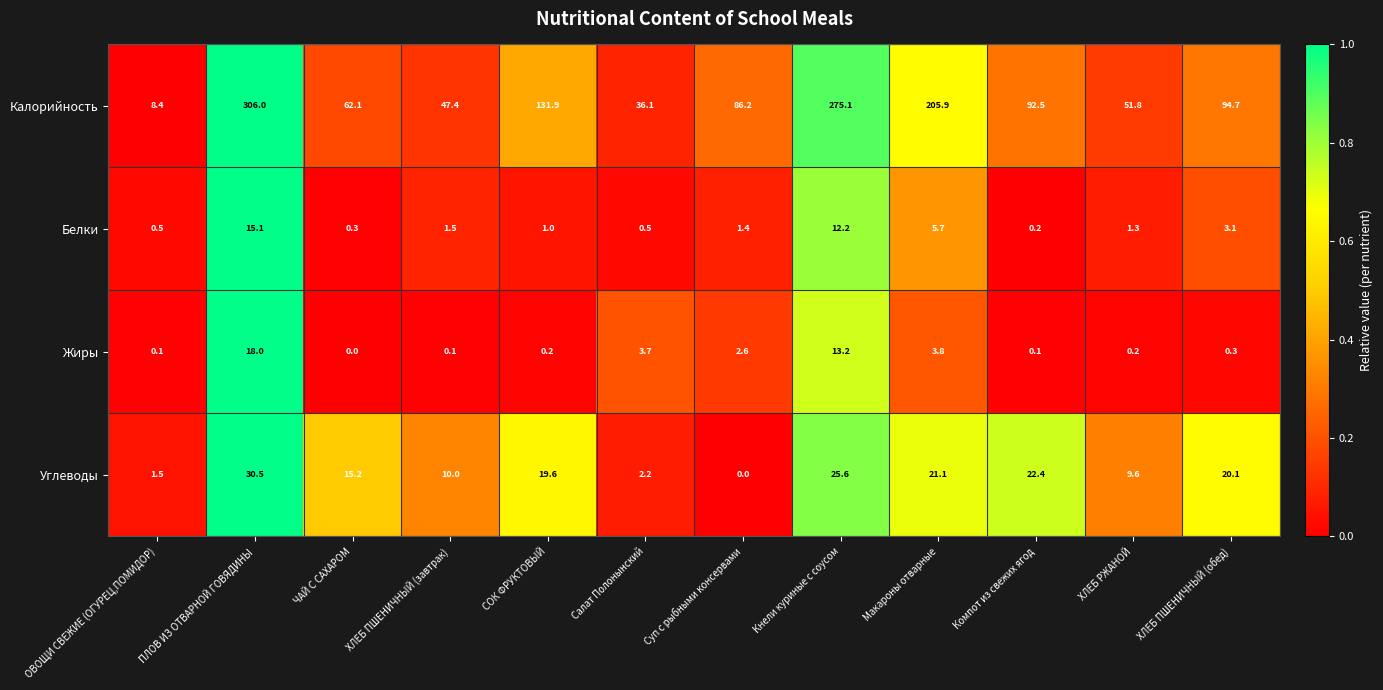

At how many categories does at least one series exceed 139?

3